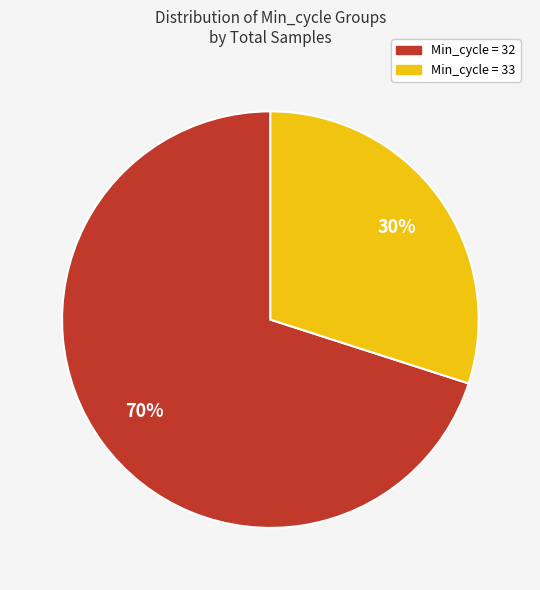

Is there a majority slice in this chart?

Yes